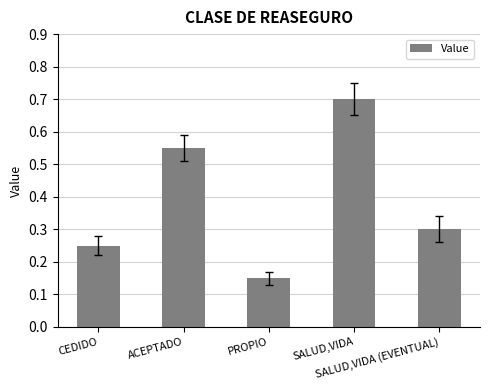

What is the value of the 5th bar from the left?

0.3